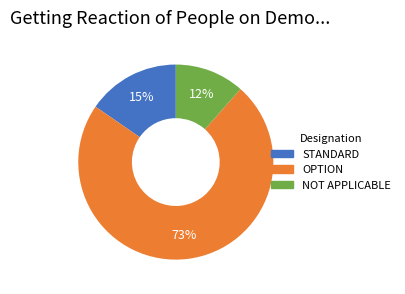

Is there a majority slice in this chart?

Yes